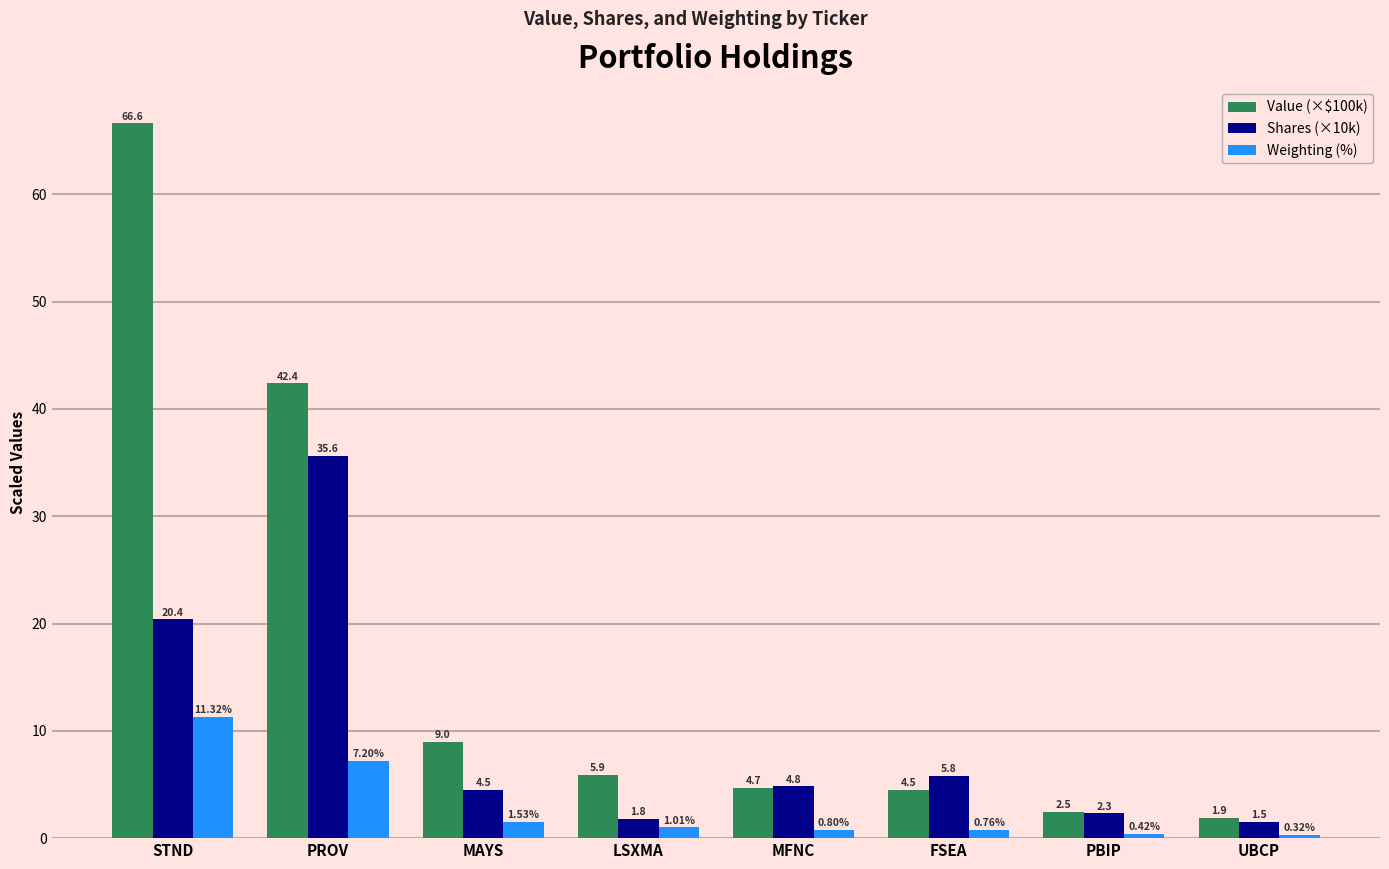

Is the value of Shares (×10k) at UBCP greater than the value of Value (×$100k) at MFNC?

No